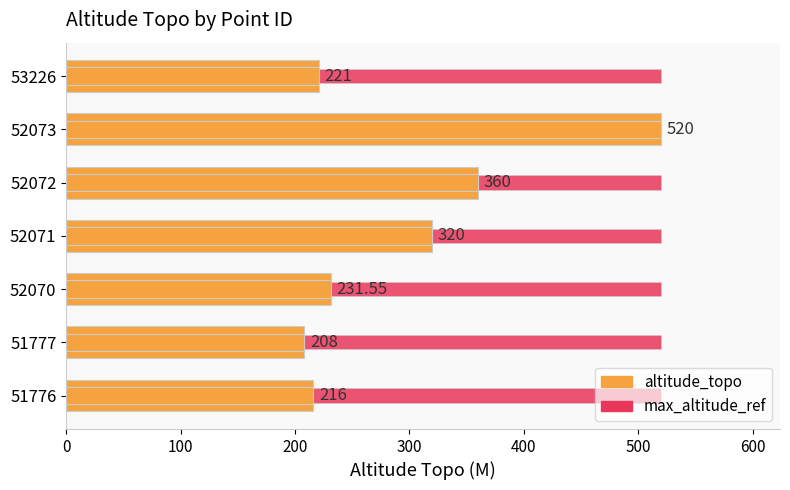

Is it true that altitude_topo equals 195.4 at 52073?

False